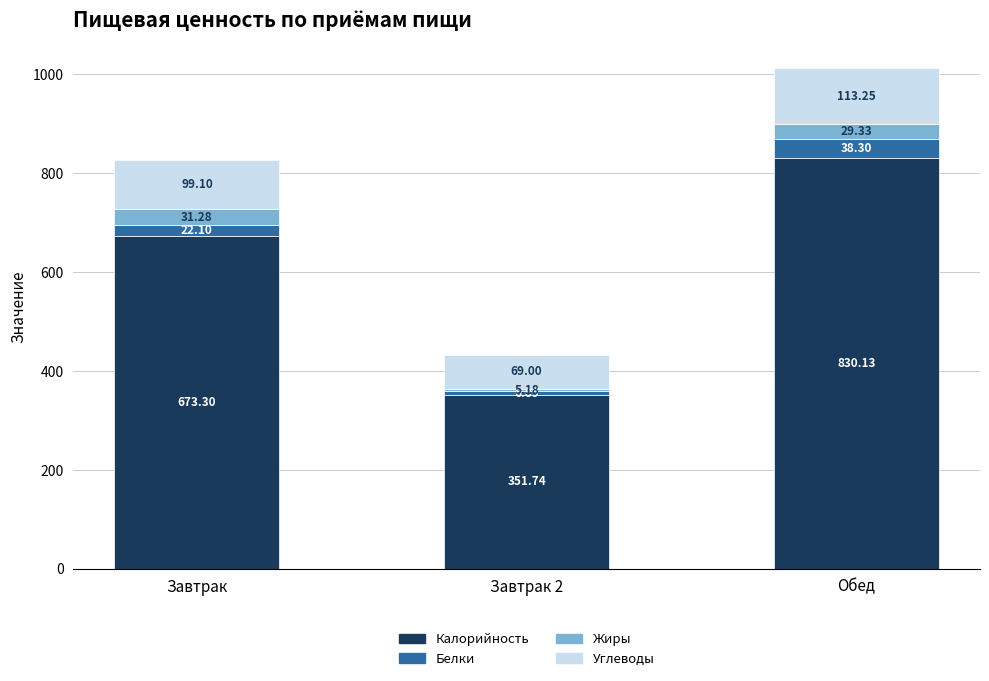

Are the bars grouped side by side (vs. stacked)?

No